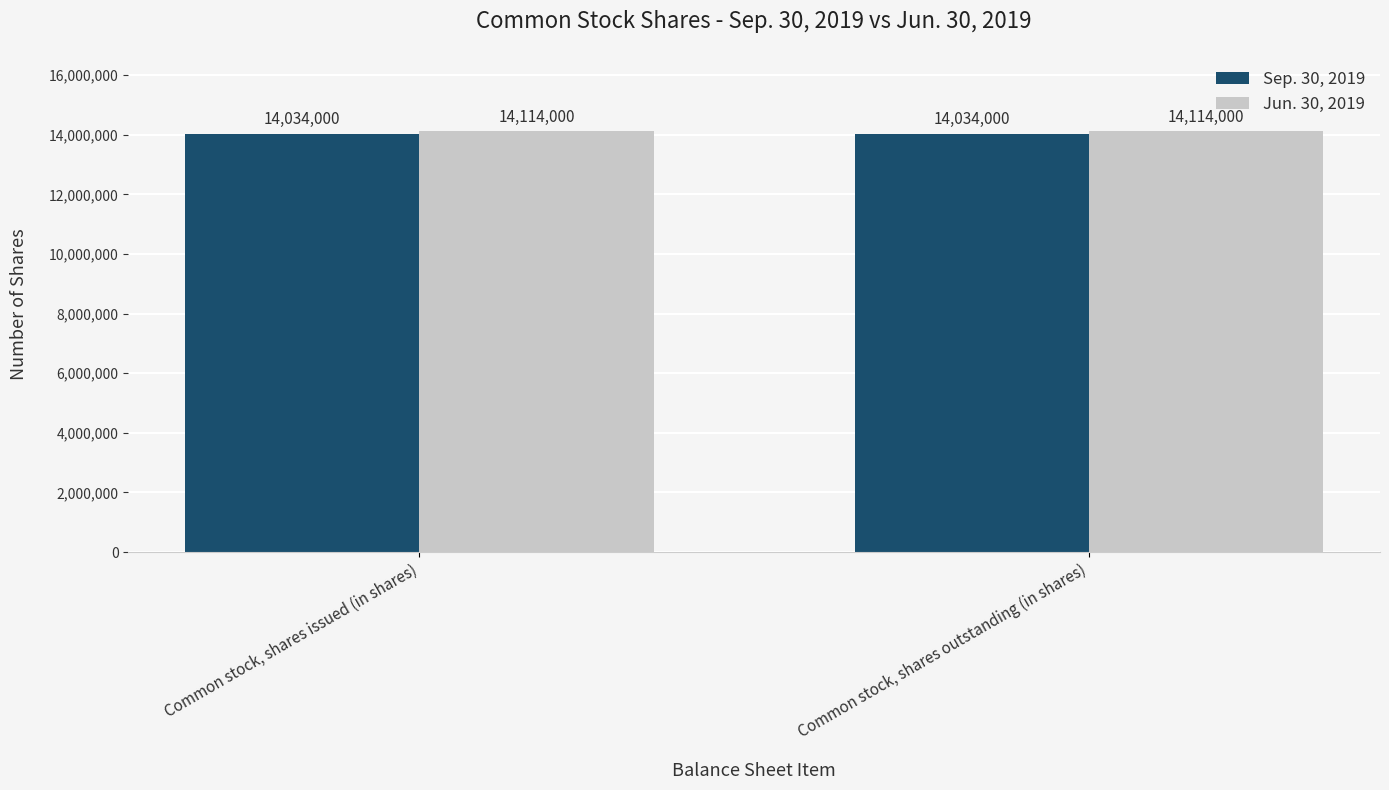

How many series are shown in this chart?

2